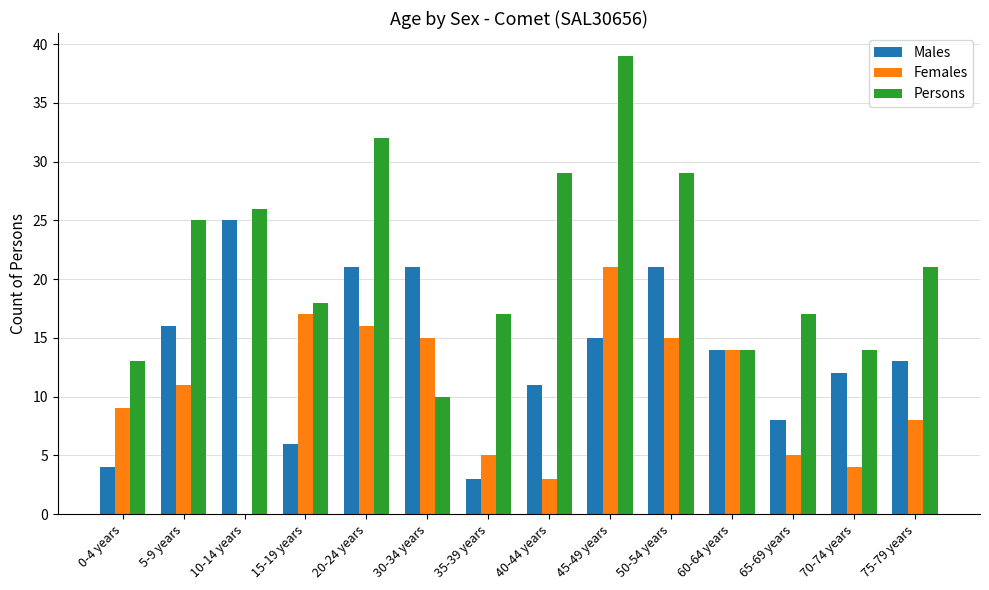

How many groups of bars are there?

14